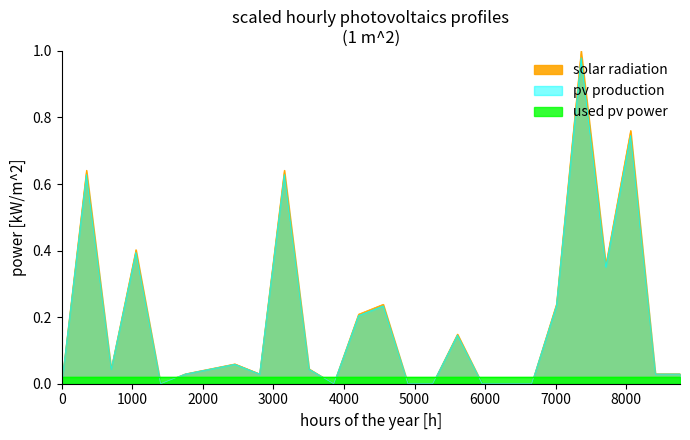

What is the label of the 9th point from the left?

8000